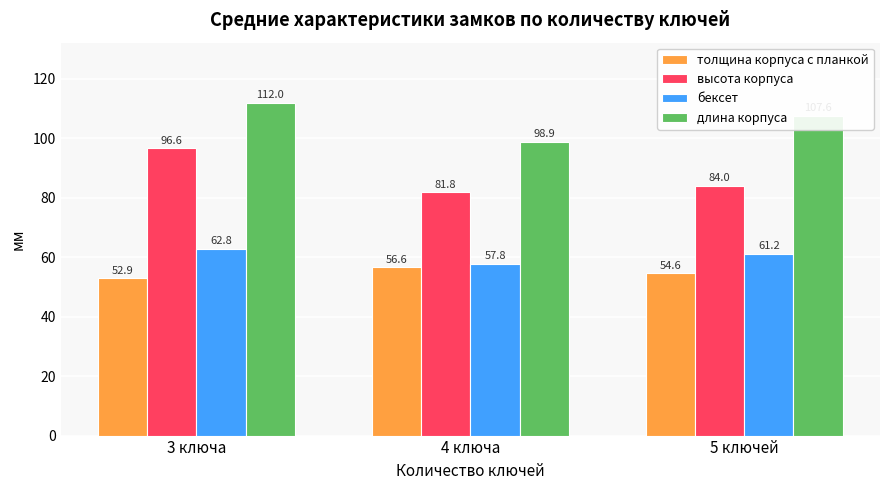

At which label does толщина корпуса с планкой first exceed 54?

4 ключа